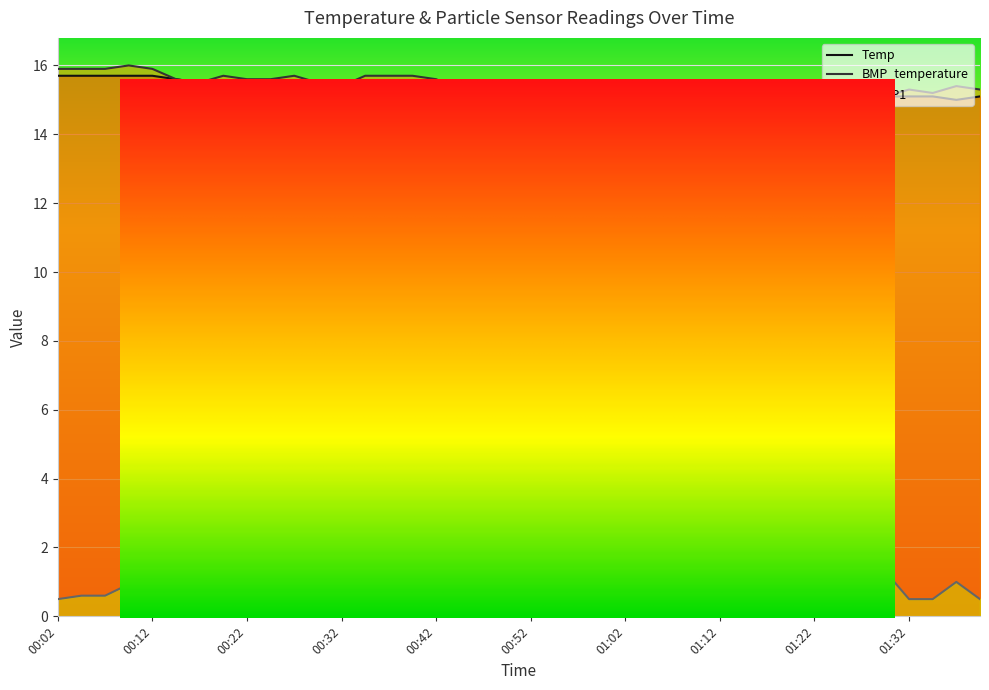

What is the spread (max minus min) of values at 01:35?

14.7